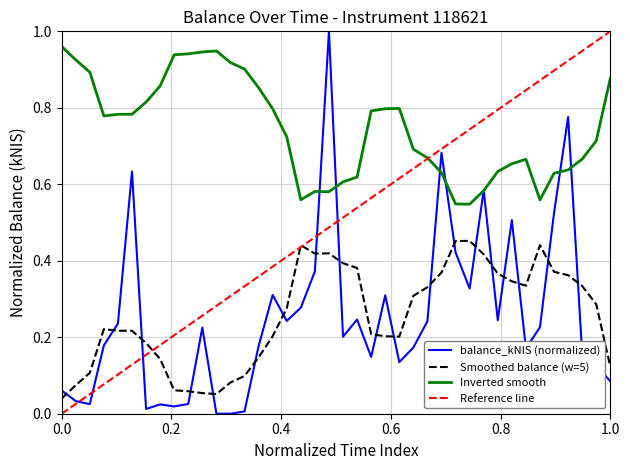

How many values are above zero?

39